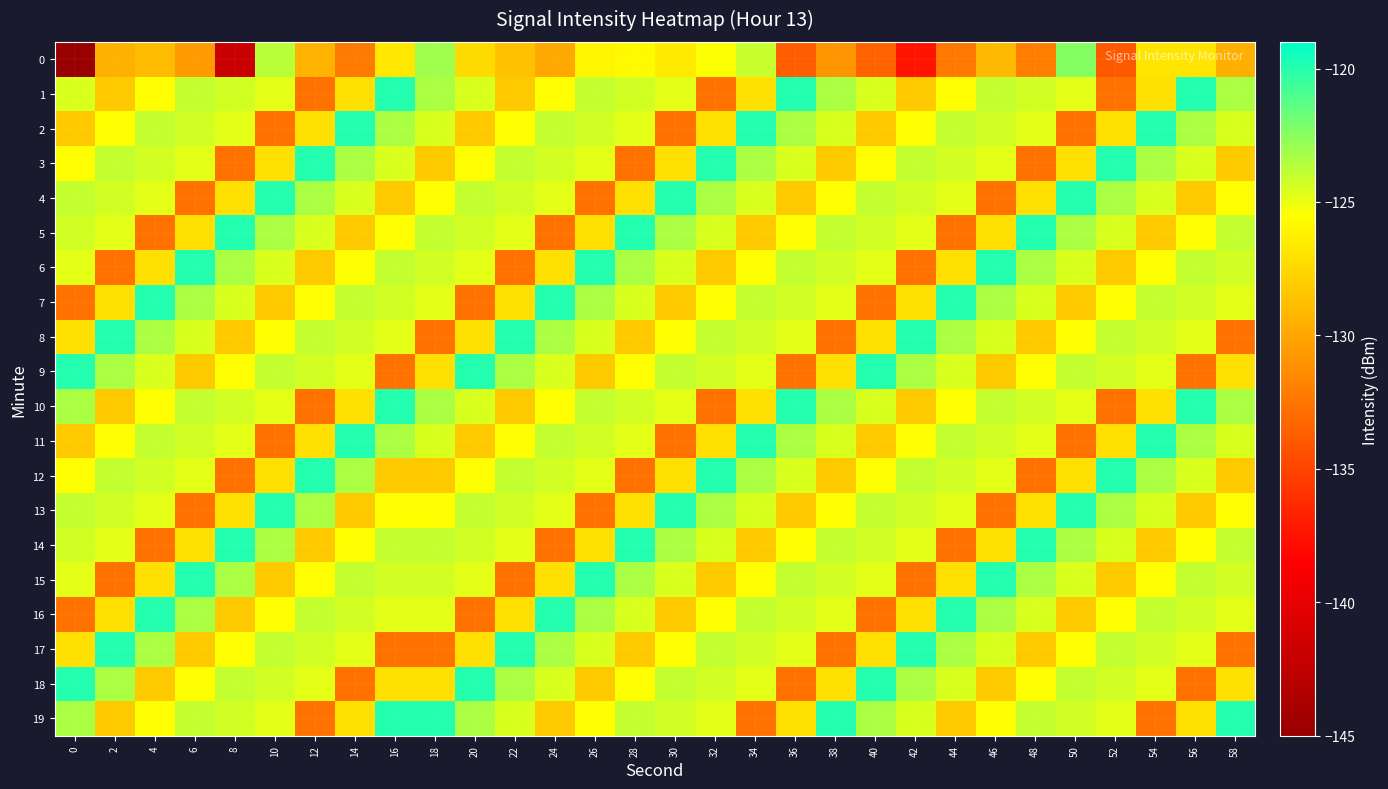

What is the difference between the highest and lowest values at 46?

12.7